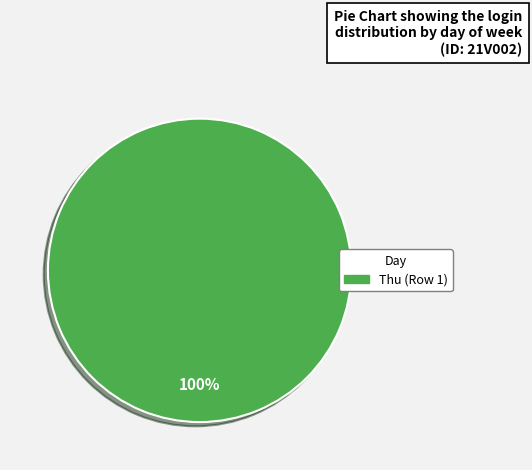

Is there a majority slice in this chart?

Yes